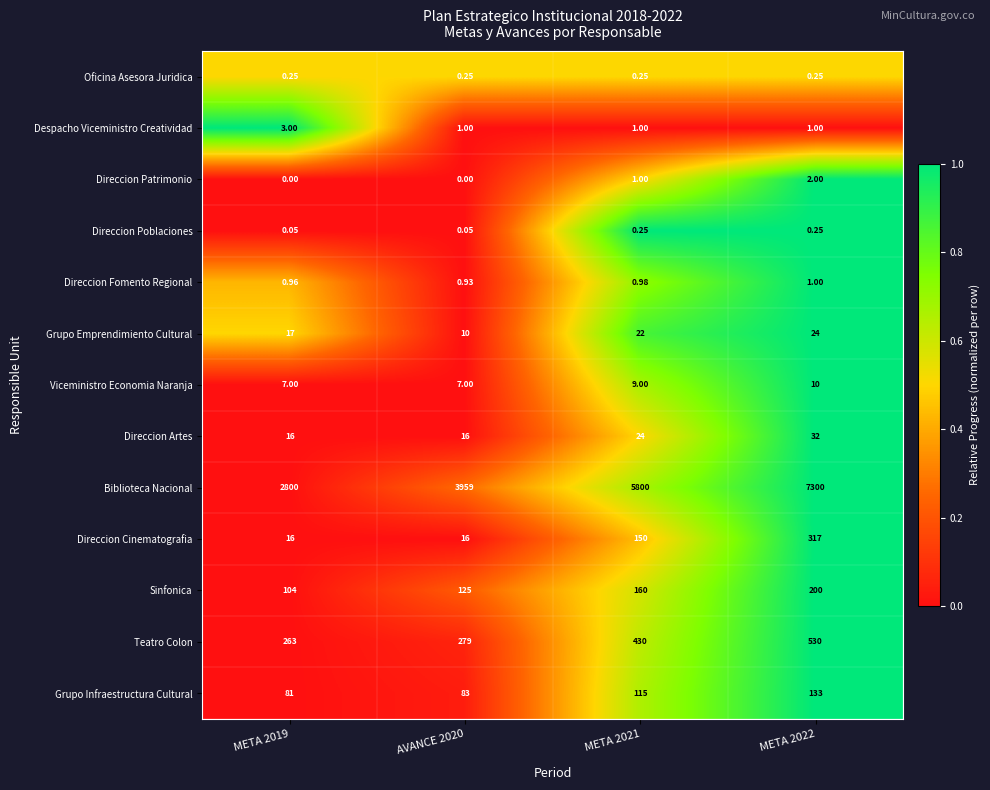

Which series has the largest total across all categories?

Biblioteca Nacional